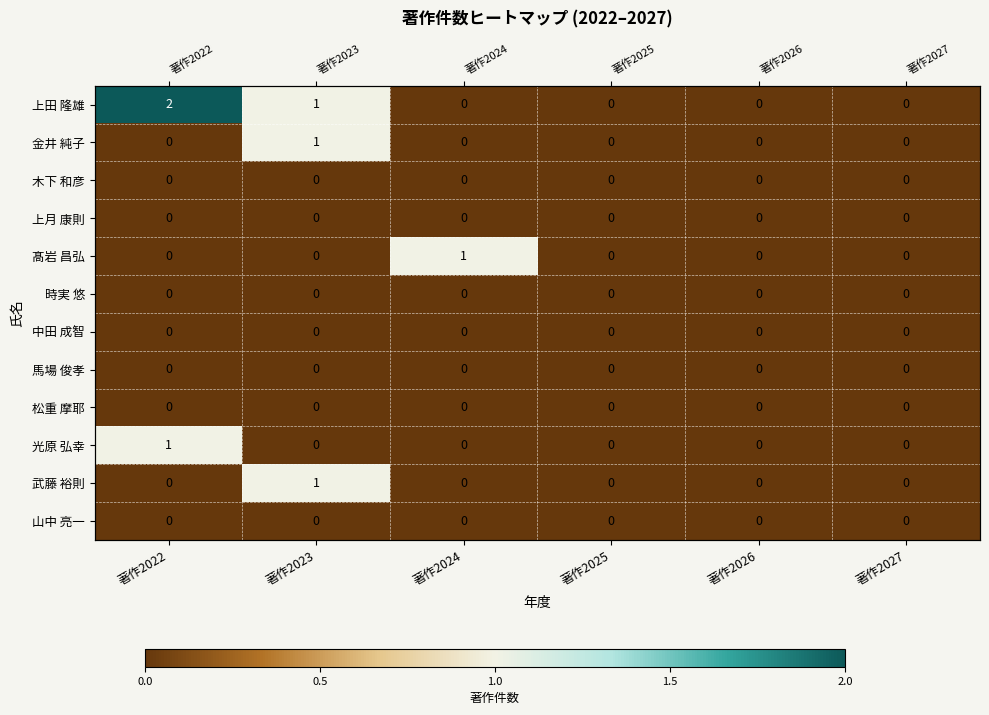

Rank the categories by 木下 和彦 value from lowest to highest.

著作2022, 著作2023, 著作2024, 著作2025, 著作2026, 著作2027